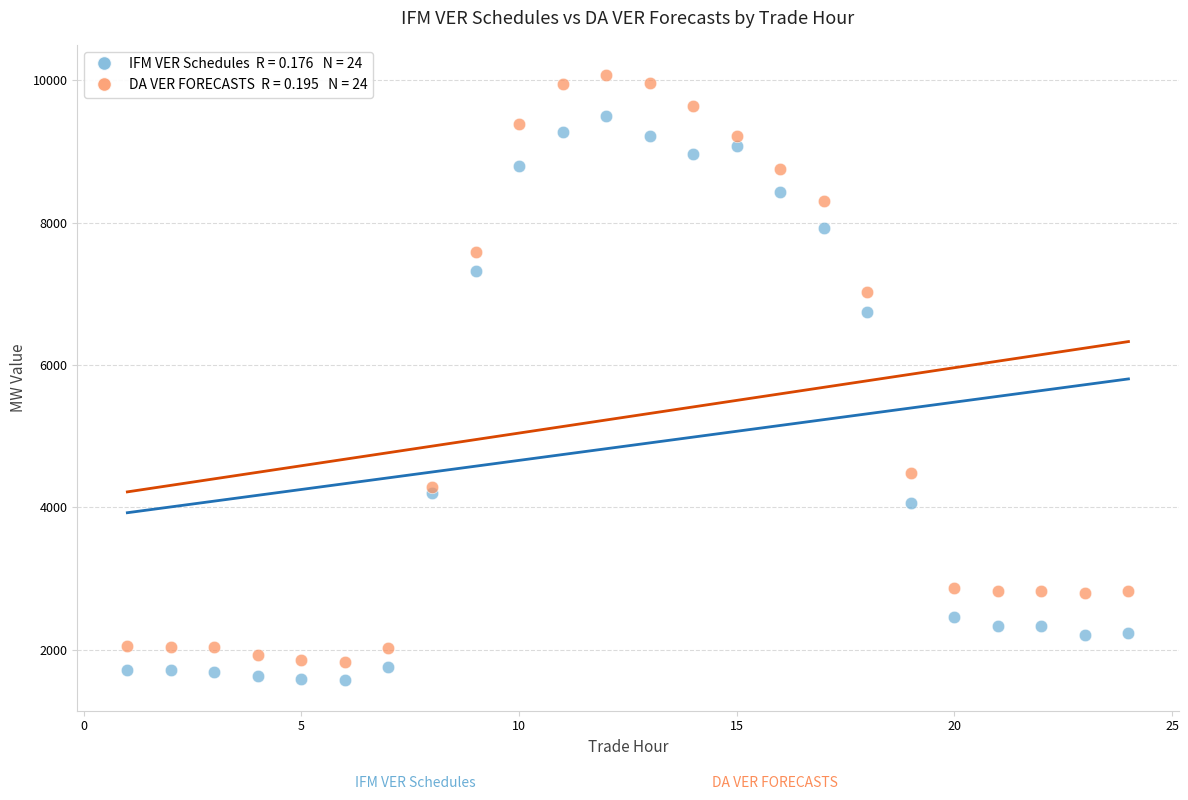

Across all series, what Y value is closest to 5820?

6750.1